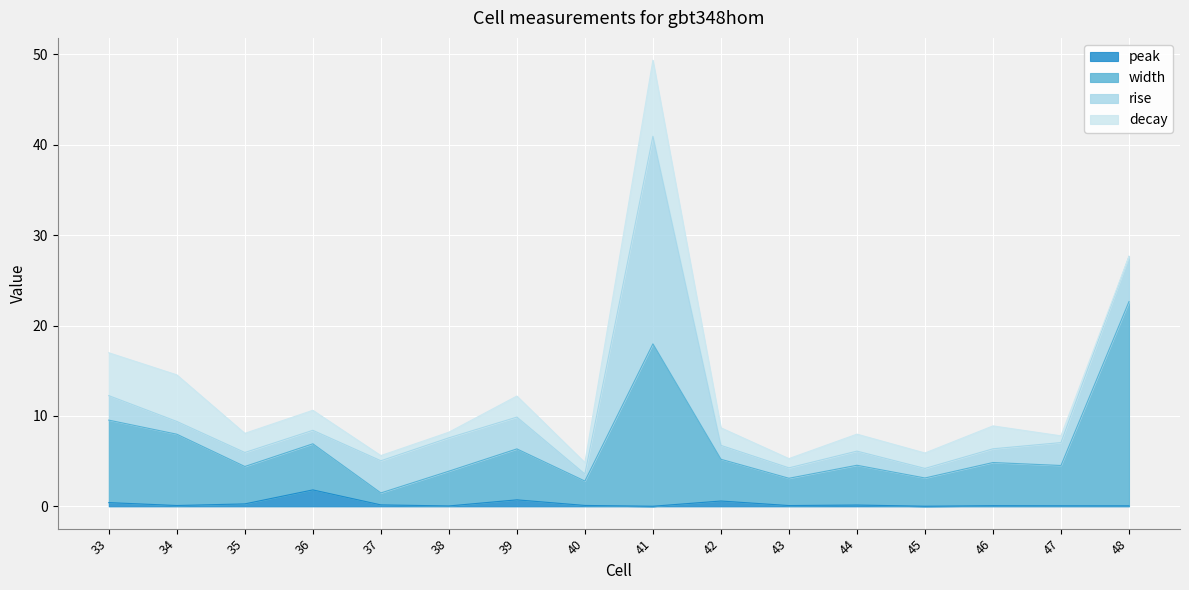

True or false: peak and width intersect in this chart.

False